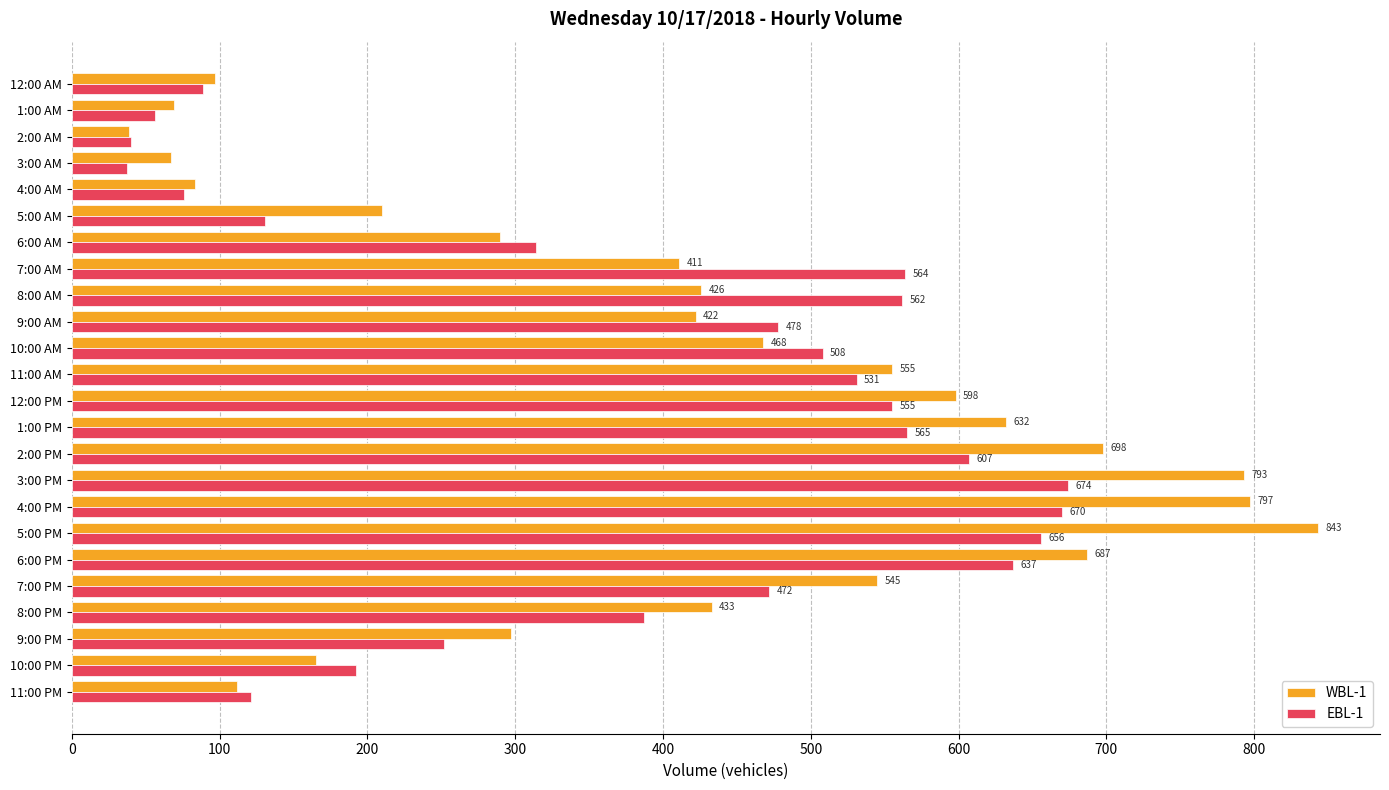

The value of WBL-1 at 9:00 AM is 561. True or false?

False